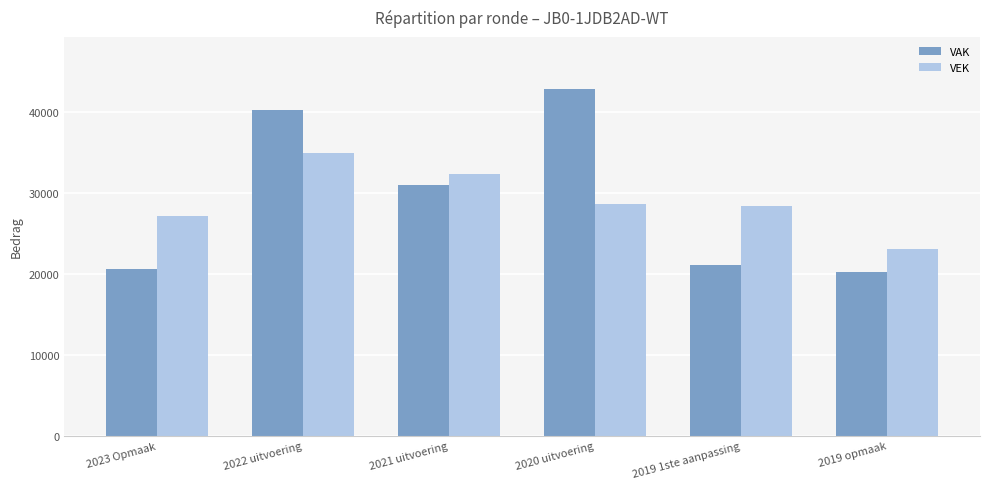

Rank the series at 2019 opmaak from lowest to highest value.

VAK, VEK